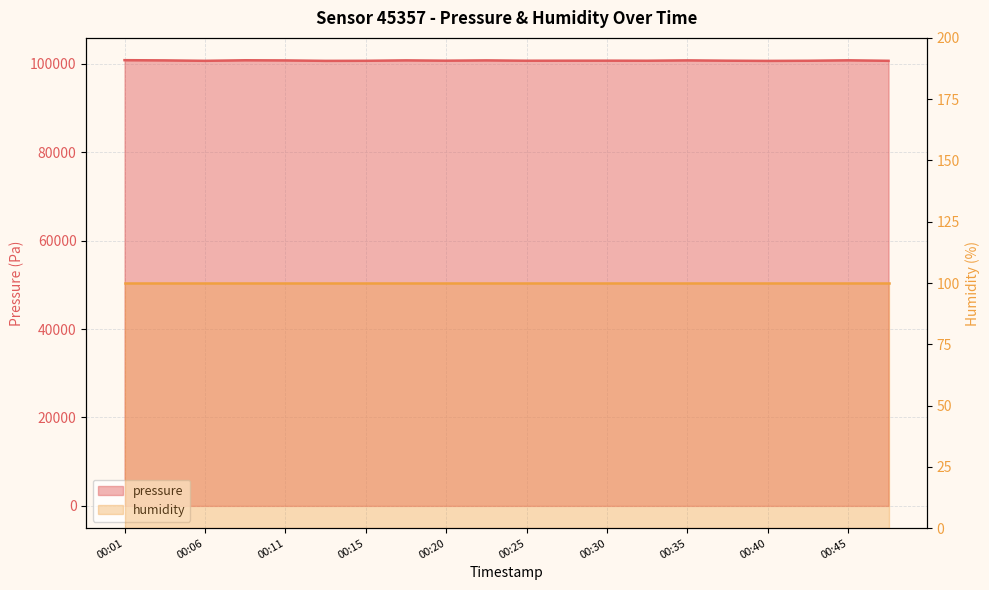

What is the minimum value shown in the chart?

100674.9